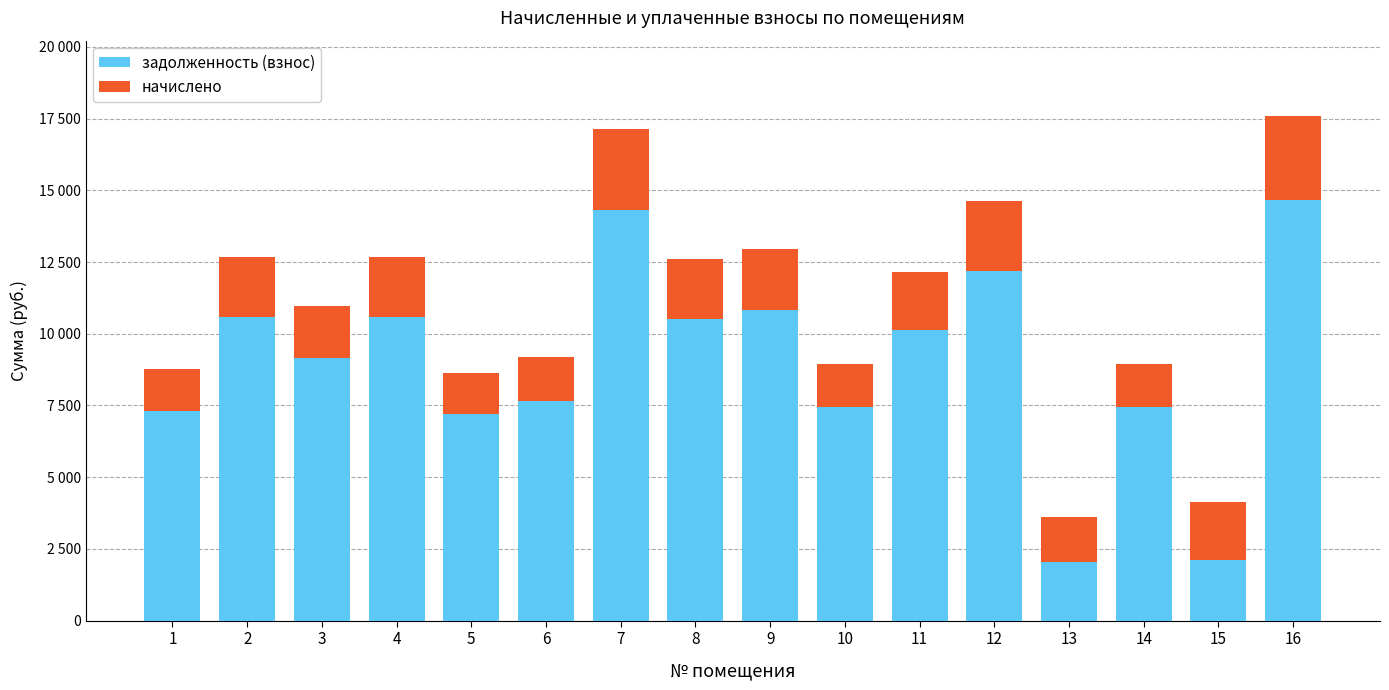

What are all the series names shown in the legend?

задолженность (взнос), начислено